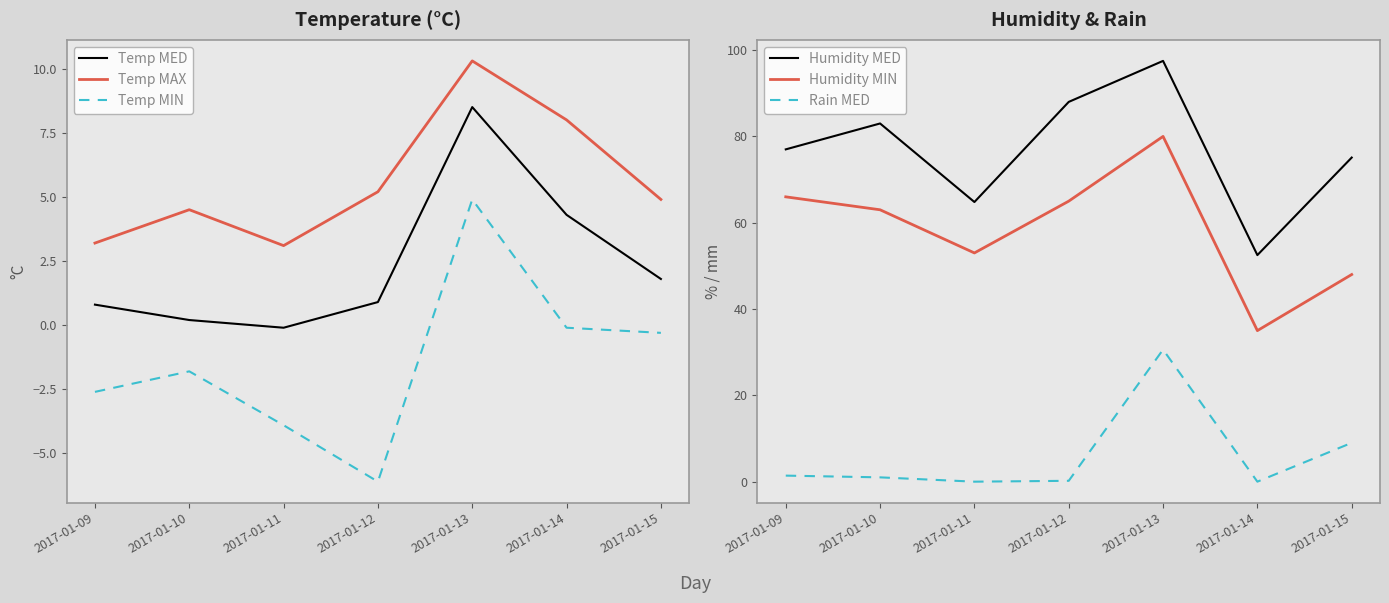

Reading left to right, what are all the values shown in this chart?

Temp MED: 2017-01-09=0.8	2017-01-10=0.2	2017-01-11=-0.1	2017-01-12=0.9	2017-01-13=8.5	2017-01-14=4.3	2017-01-15=1.8
Temp MAX: 2017-01-09=3.2	2017-01-10=4.5	2017-01-11=3.1	2017-01-12=5.2	2017-01-13=10.3	2017-01-14=8.0	2017-01-15=4.9
Temp MIN: 2017-01-09=-2.6	2017-01-10=-1.8	2017-01-11=-3.9	2017-01-12=-6.1	2017-01-13=4.9	2017-01-14=-0.1	2017-01-15=-0.3
Humidity MED: 2017-01-09=77.0	2017-01-10=83.0	2017-01-11=64.8	2017-01-12=88.0	2017-01-13=97.5	2017-01-14=52.5	2017-01-15=75.1
Humidity MIN: 2017-01-09=66.0	2017-01-10=63.0	2017-01-11=53.0	2017-01-12=65.0	2017-01-13=80.0	2017-01-14=35.0	2017-01-15=48.0
Rain MED: 2017-01-09=1.4	2017-01-10=1.0	2017-01-11=0.0	2017-01-12=0.2	2017-01-13=30.6	2017-01-14=0.0	2017-01-15=9.0